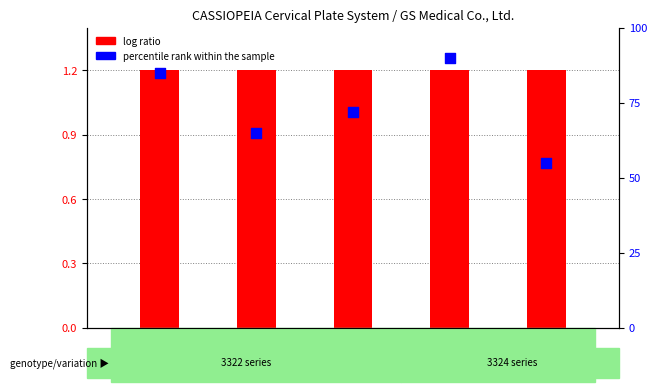

Which series contains the lowest Y value?

log ratio